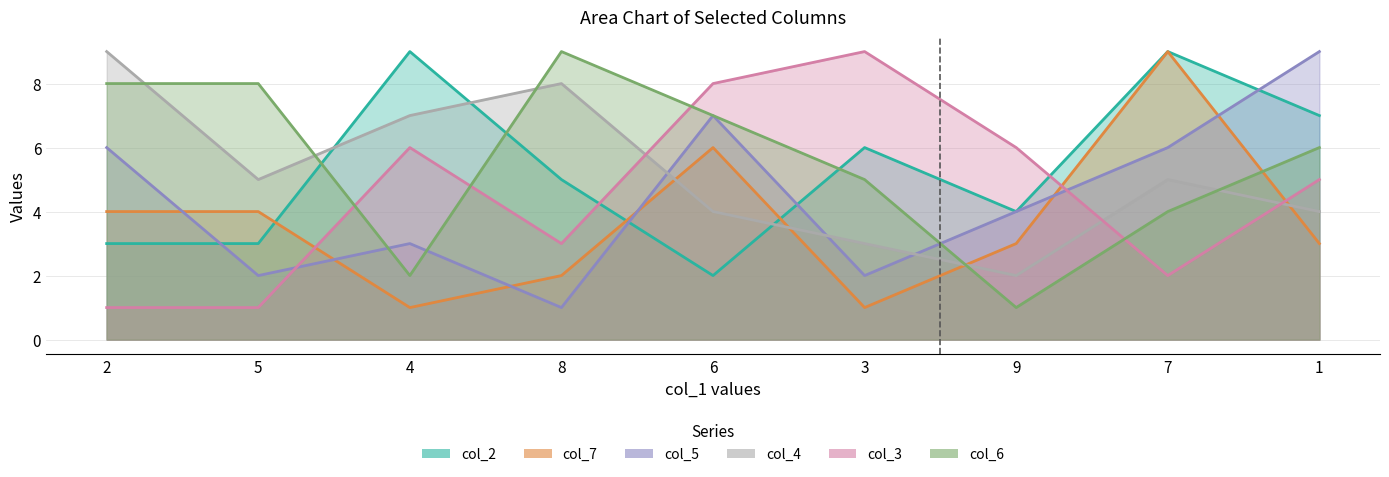

How many data points in col_6 are above 6?

4